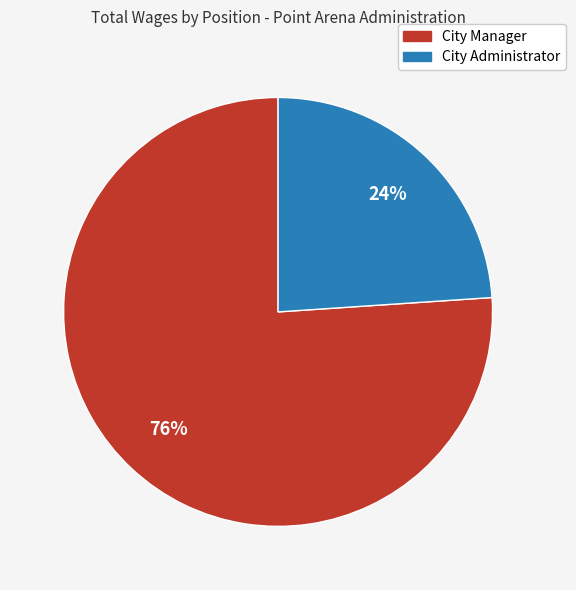

What percentage is the City Administrator slice, to the nearest percent?

24%